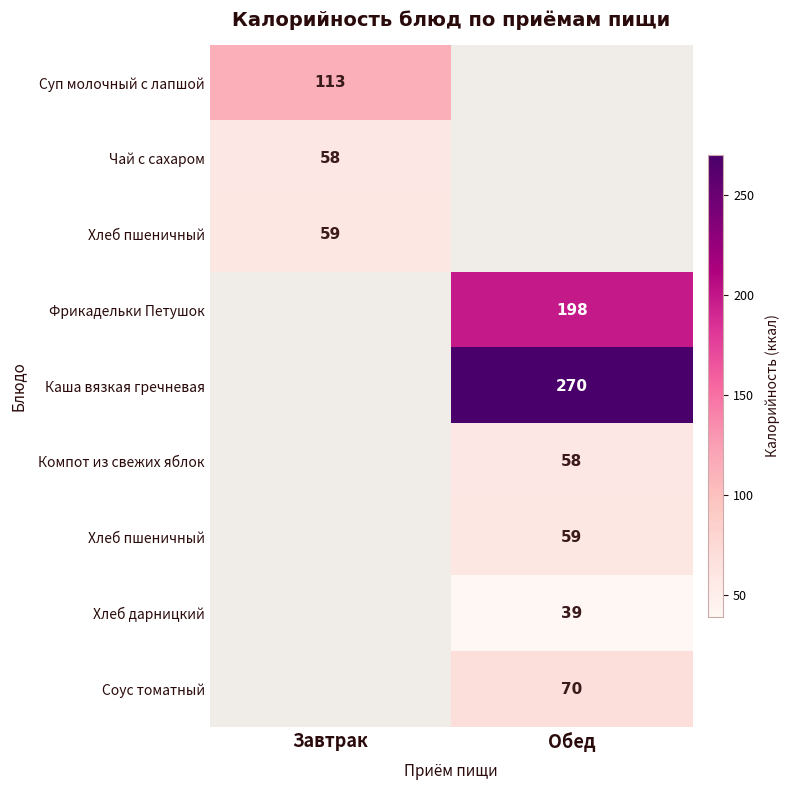

At which category does the chart reach its minimum across all series?

Обед